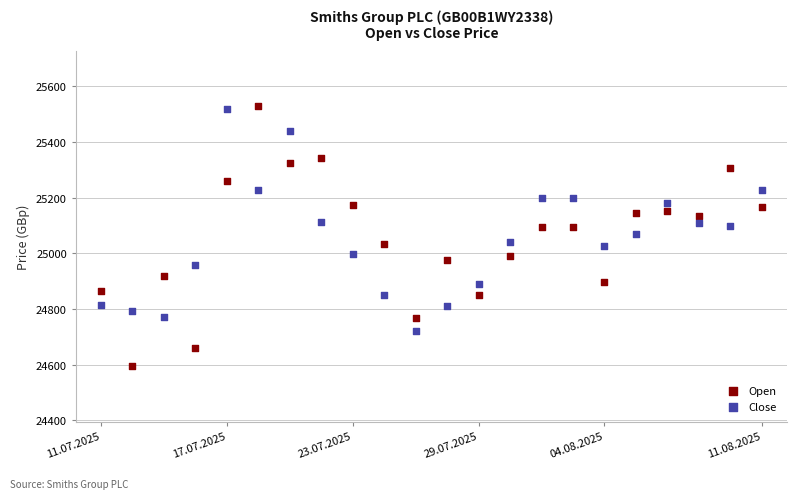

Which series has the largest Y range (max minus min)?

Open